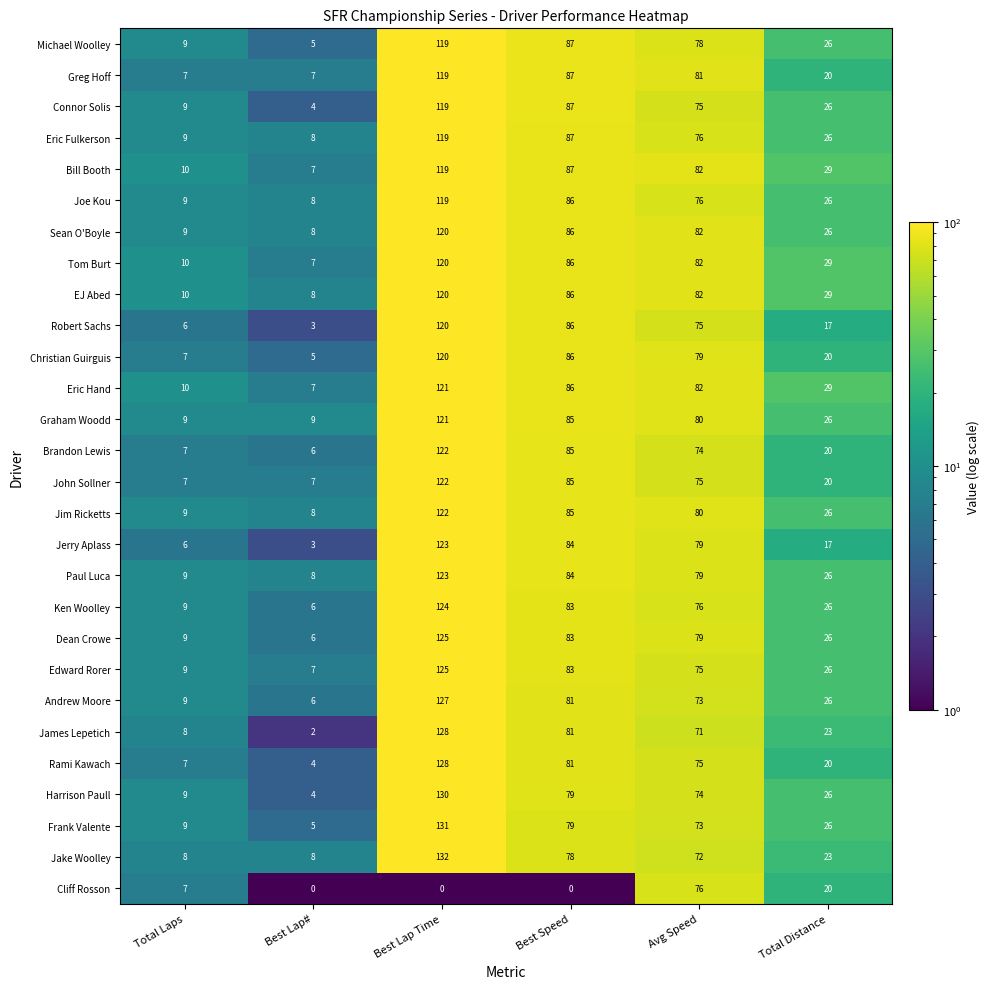

What is the difference between the highest and lowest values at Best Lap#?

9